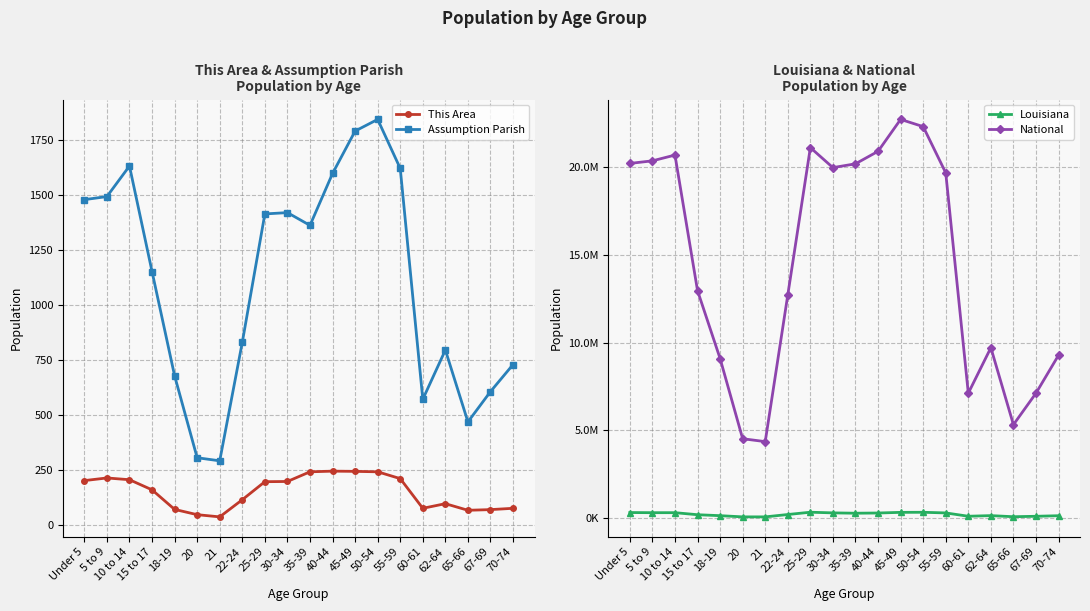

At which category does National reach its first local peak?

10 to 14